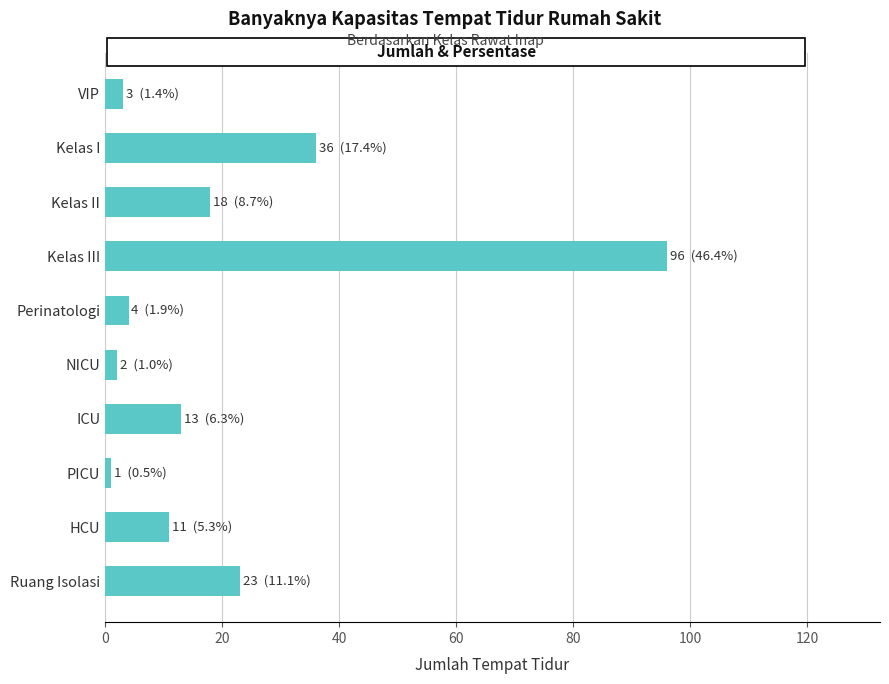

Reading bottom to top, what are all the values shown in this chart?

Ruang Isolasi=23	HCU=11	PICU=1	ICU=13	NICU=2	Perinatologi=4	Kelas III=96	Kelas II=18	Kelas I=36	VIP=3